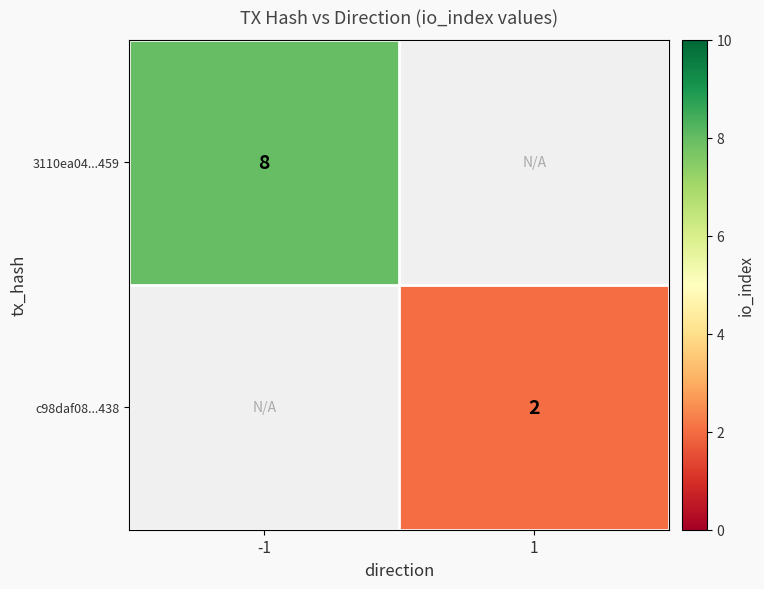

The value of 3110ea04...459 at -1 is 8. True or false?

True